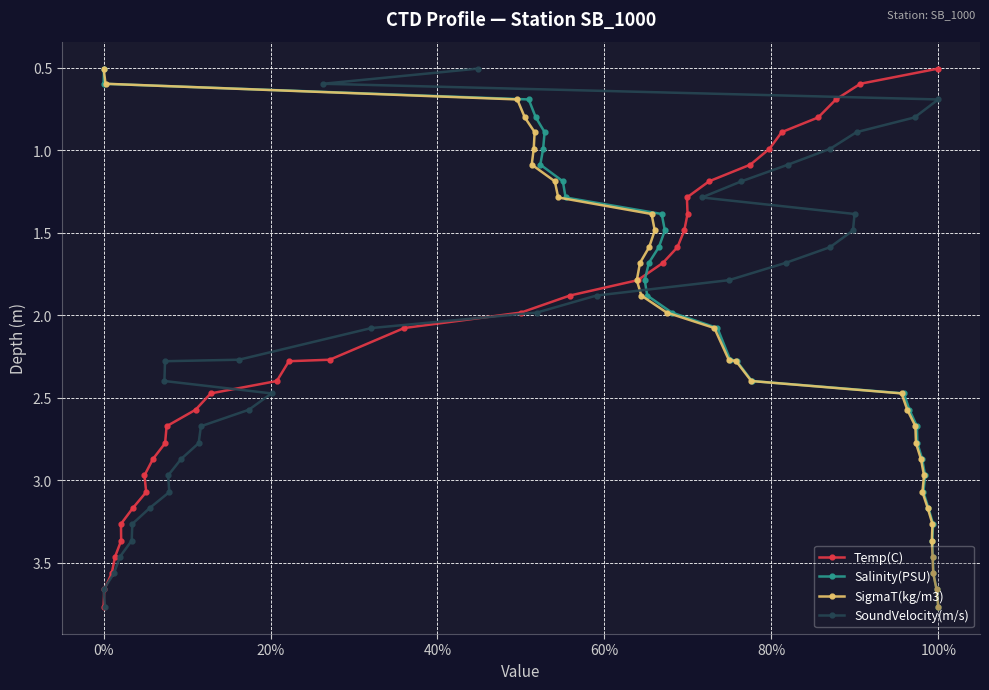

What is the minimum value for Temp(C)?

0.5